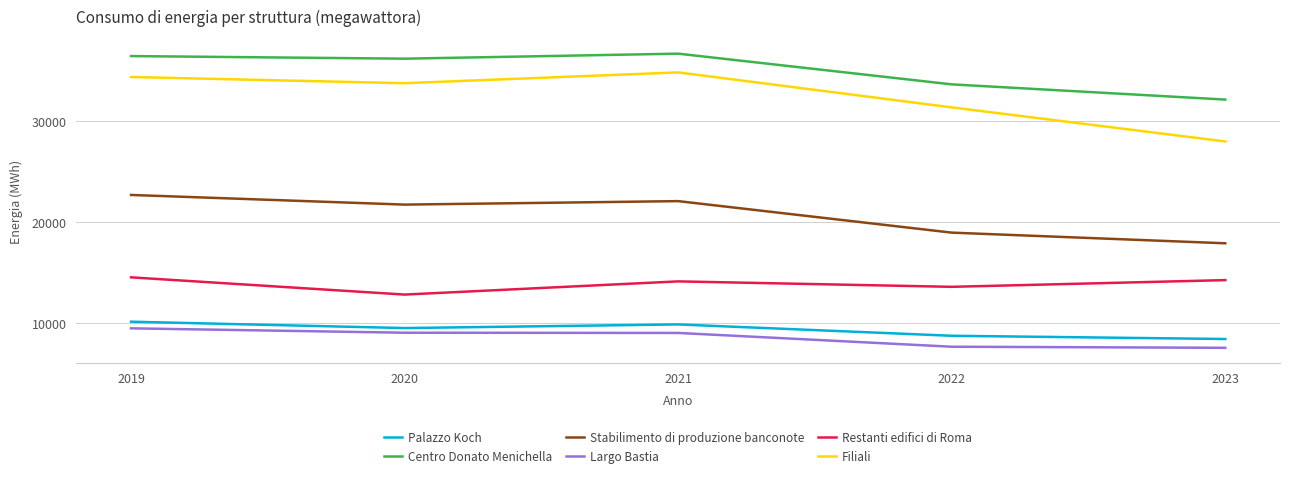

How many categories are shown in the chart?

5